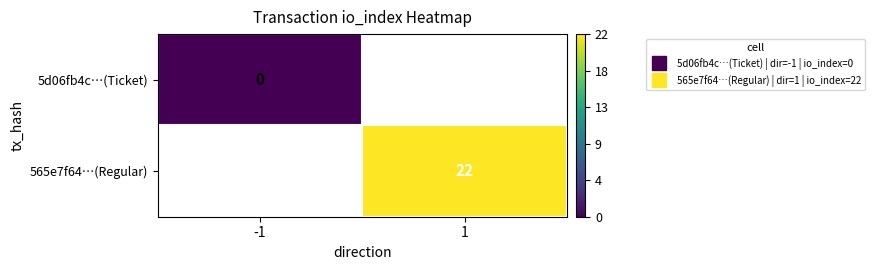

Read the 565e7f64…(Regular) value at 1.

22.0